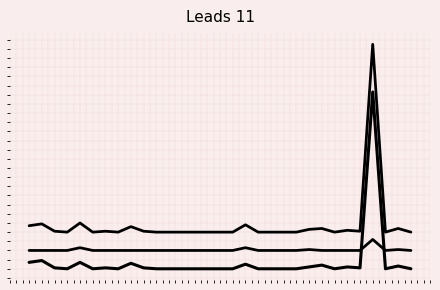

At which category is the sum across all series the highest?

27